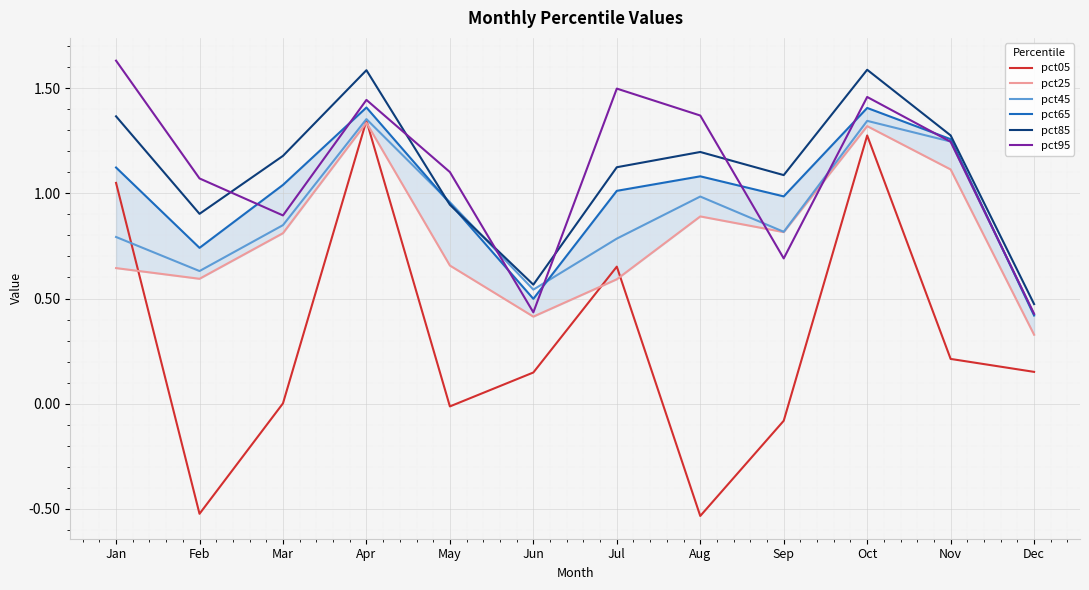

Count the number of categories in the chart.

12